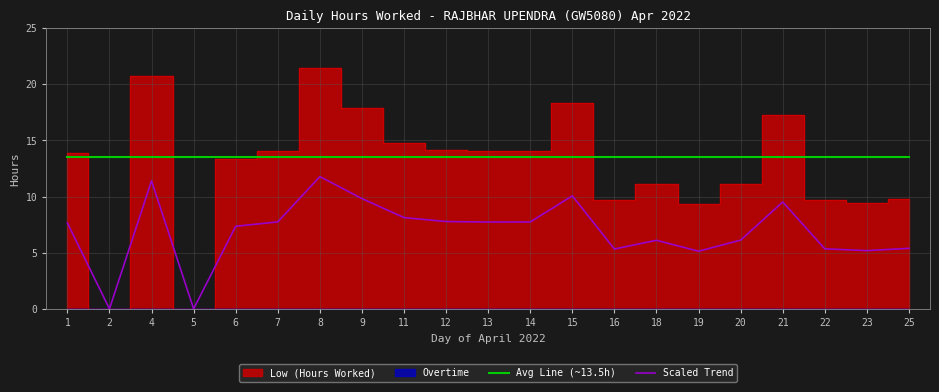

The Scaled Trend series shows 7.4 at 19. True or false?

False